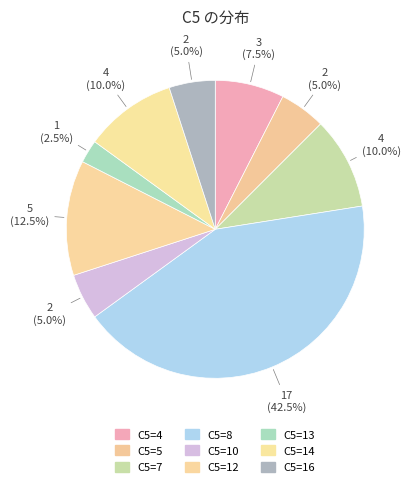

Count the number of slices in the pie.

9